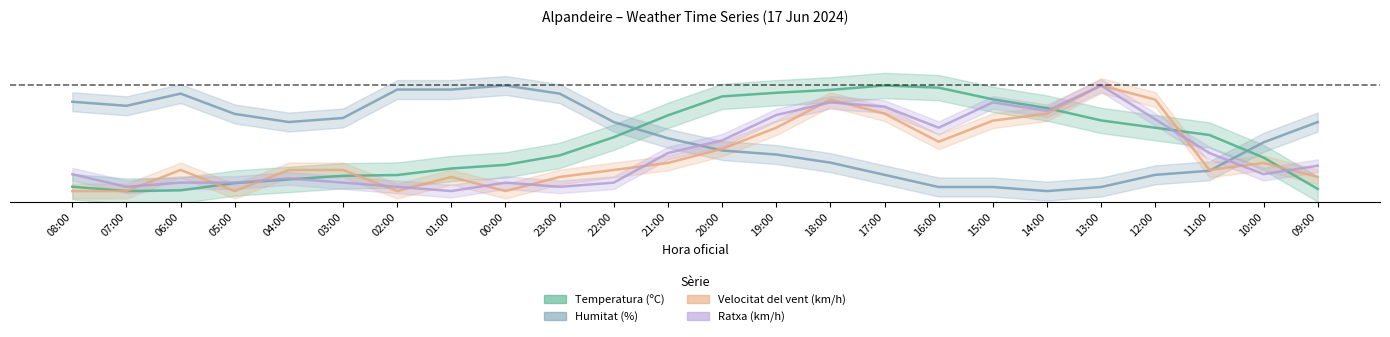

What is the average value of the Ratxa (km/h) series?

0.4